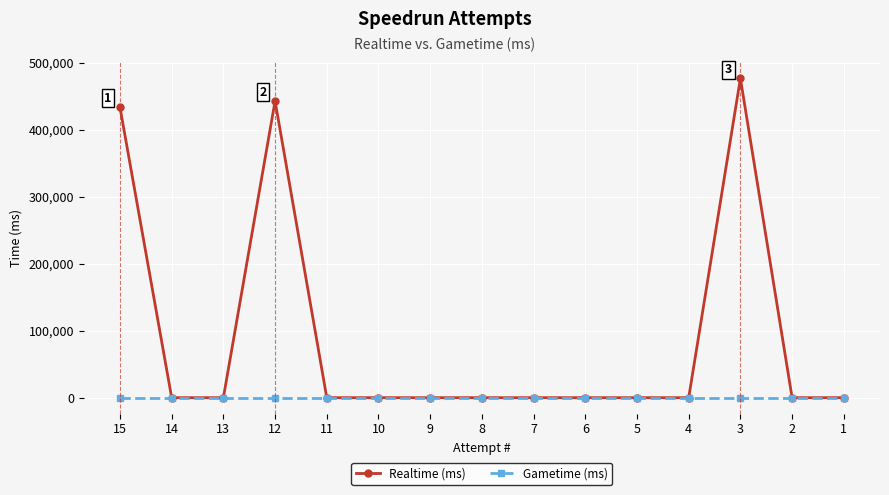

True or false: Gametime (ms) has a value of 0 at 13.

True